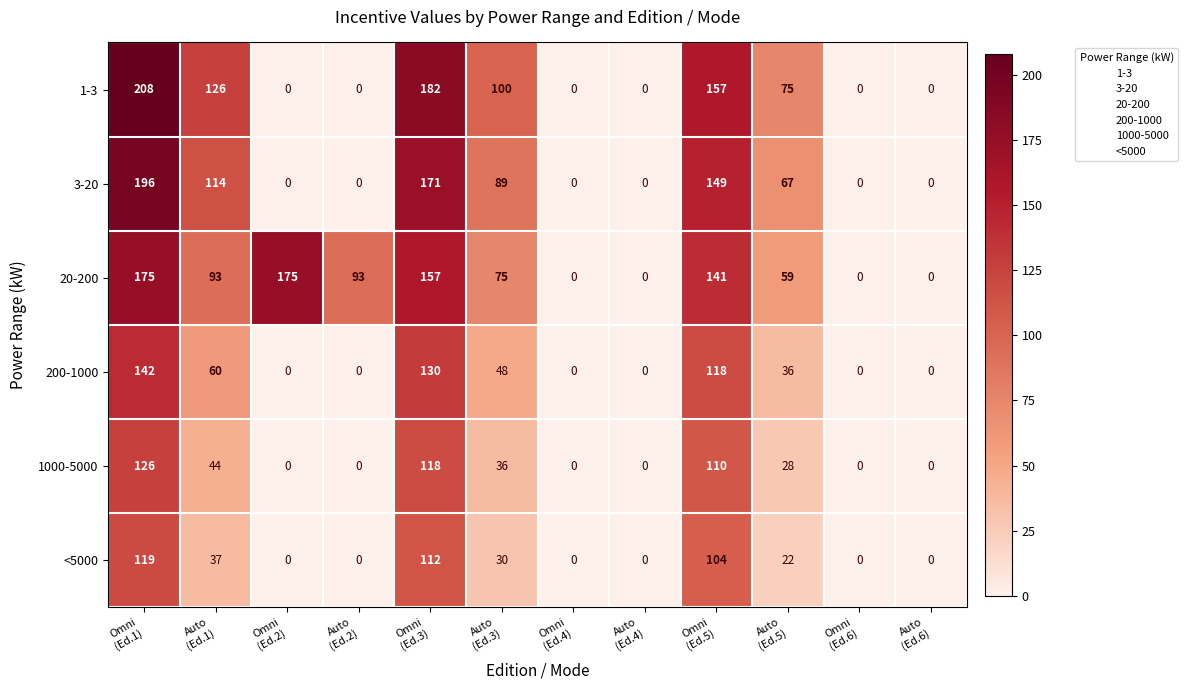

What is the maximum value for 1-3?

208